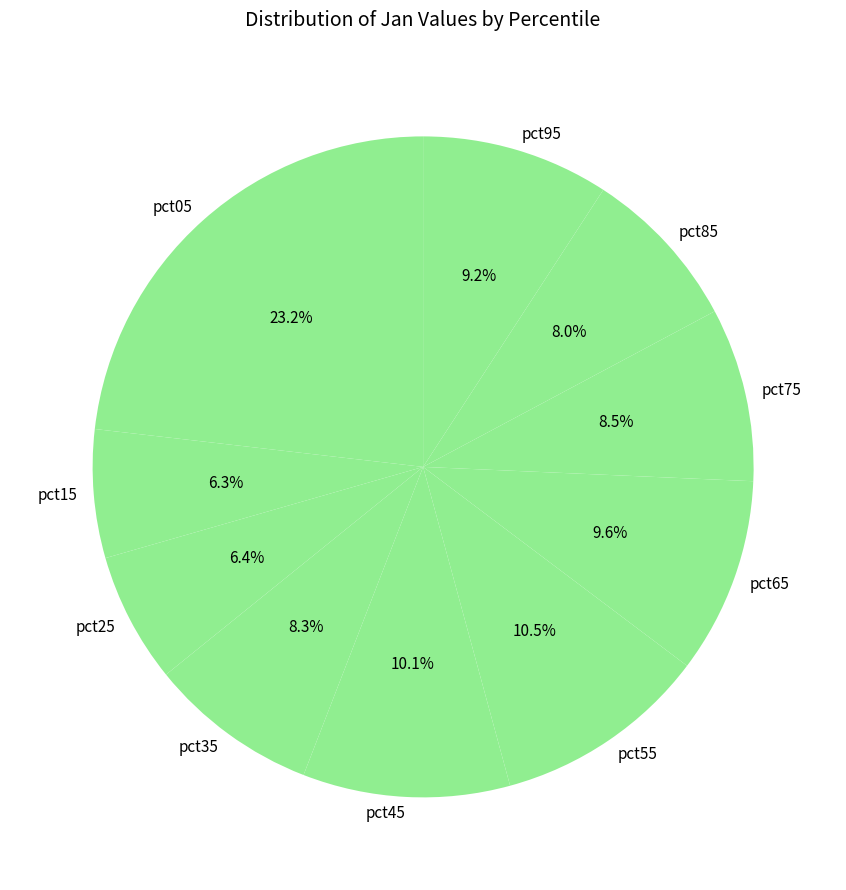

To the nearest percent, what is the difference between the pct05 and pct95 slice percentages?

14%